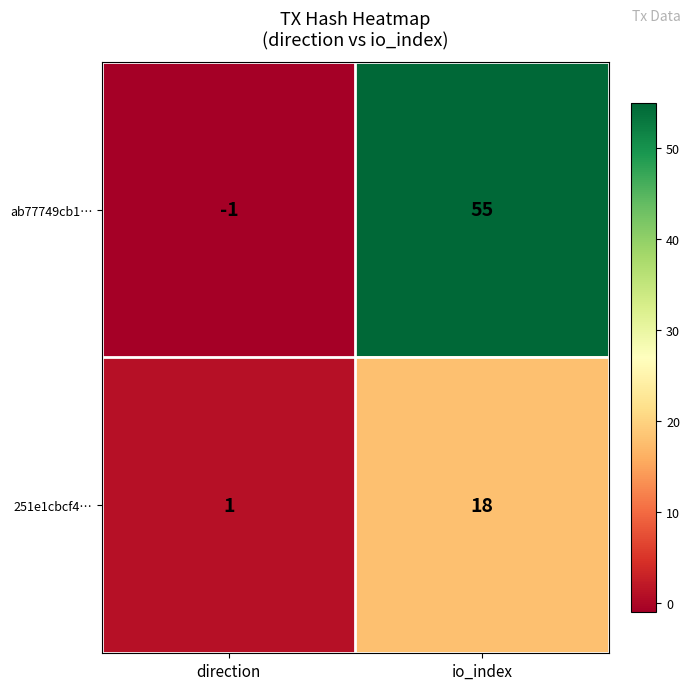

Reading right to left, transcribe all the data shown in this chart.

ab77749cb1…: io_index=55	direction=-1
251e1cbcf4…: io_index=18	direction=1